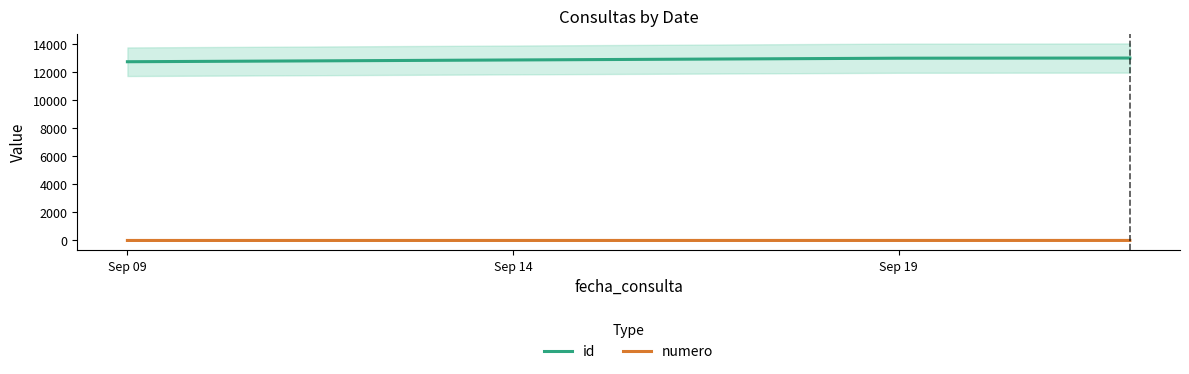

True or false: id and numero cross at least once.

False